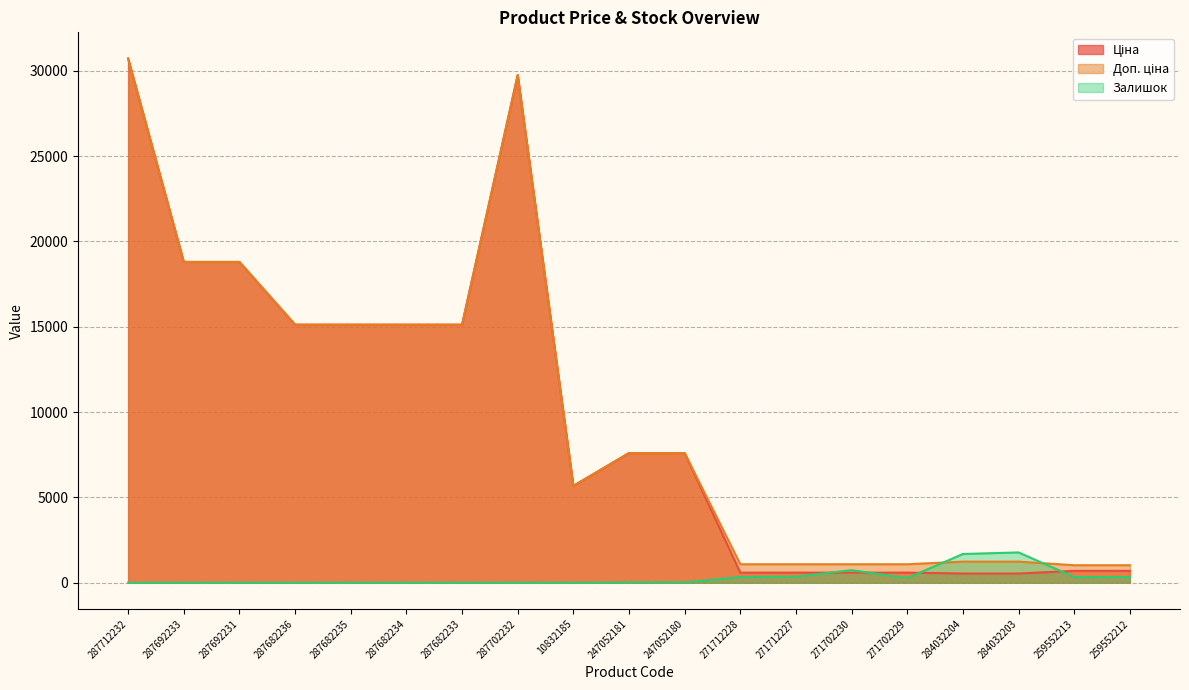

Rank the series at 287692233 from highest to lowest value.

Ціна, Доп. ціна, Залишок